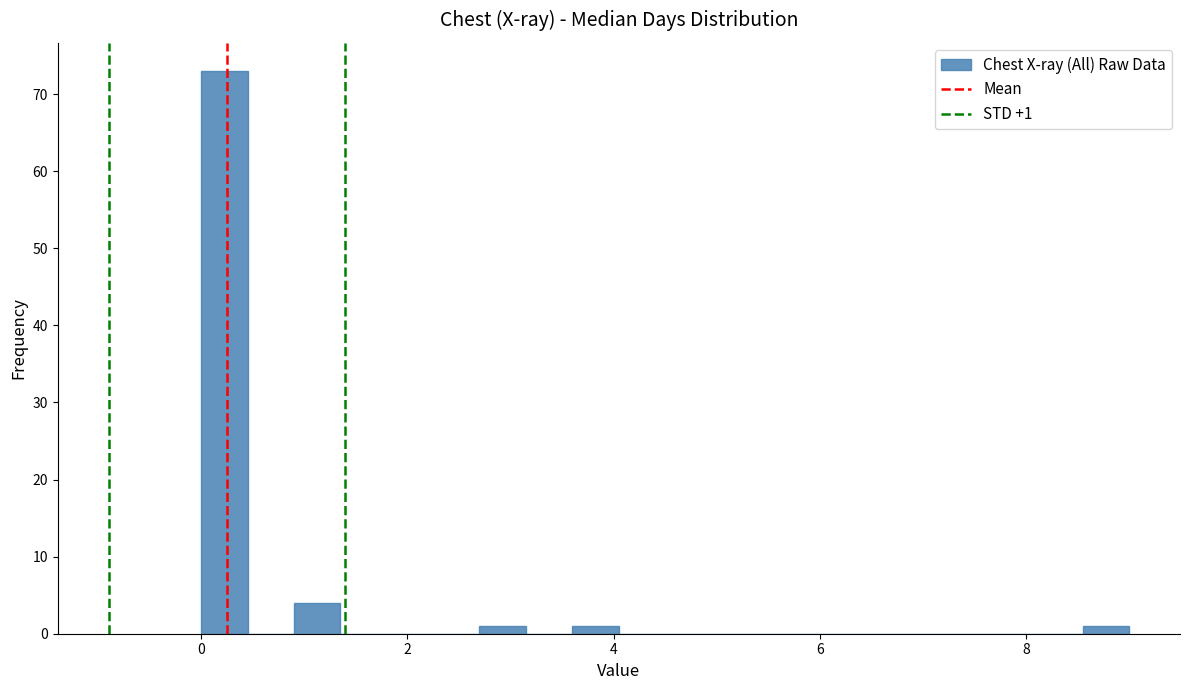

Read against the x-axis, roughly where is the centre of the tallest bar?

0.2